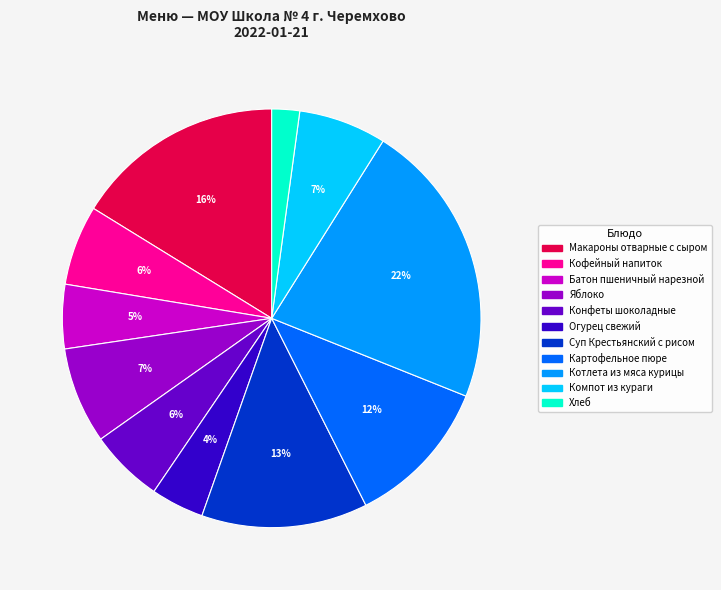

Is Компот из кураги the majority of the pie?

No